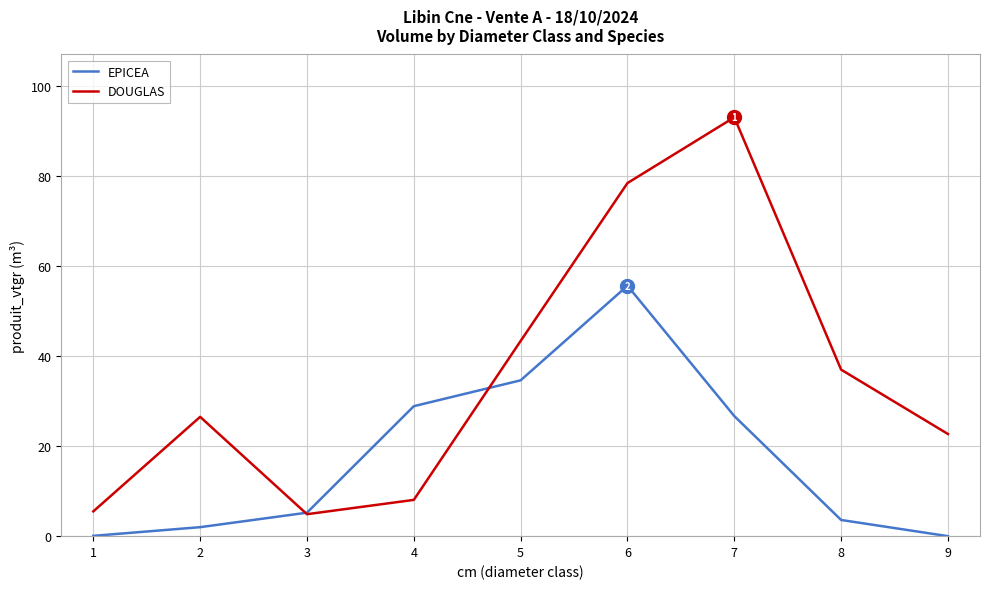

How many interior local peaks does the DOUGLAS series have?

2